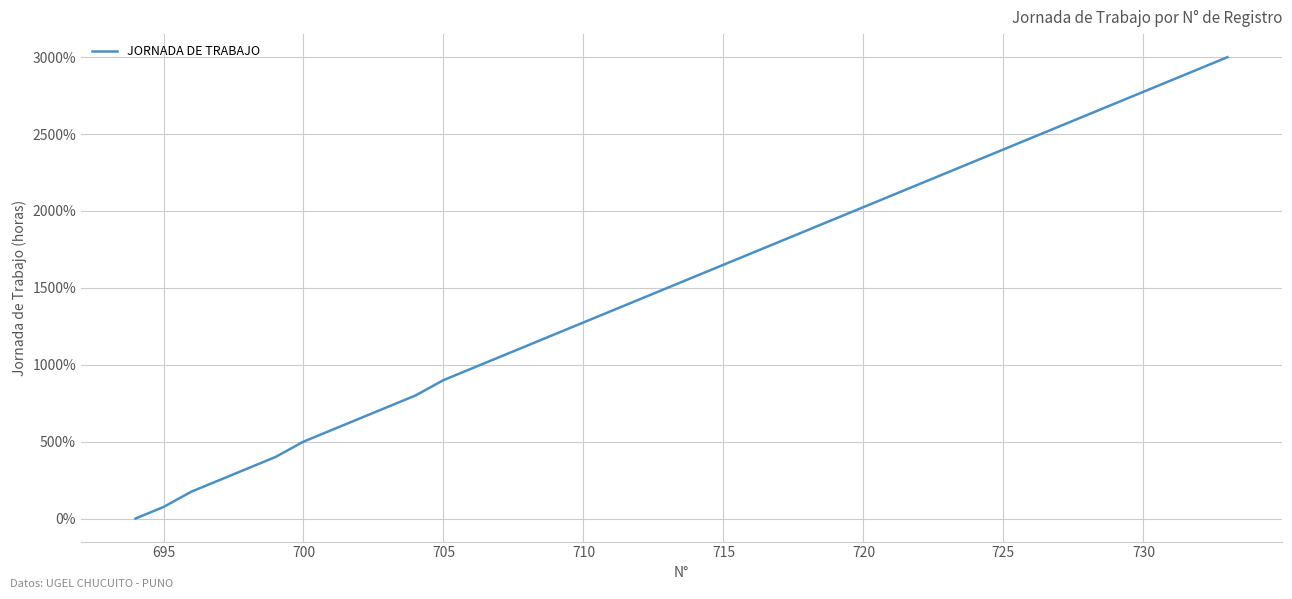

What is the difference between the maximum and minimum values?

3000